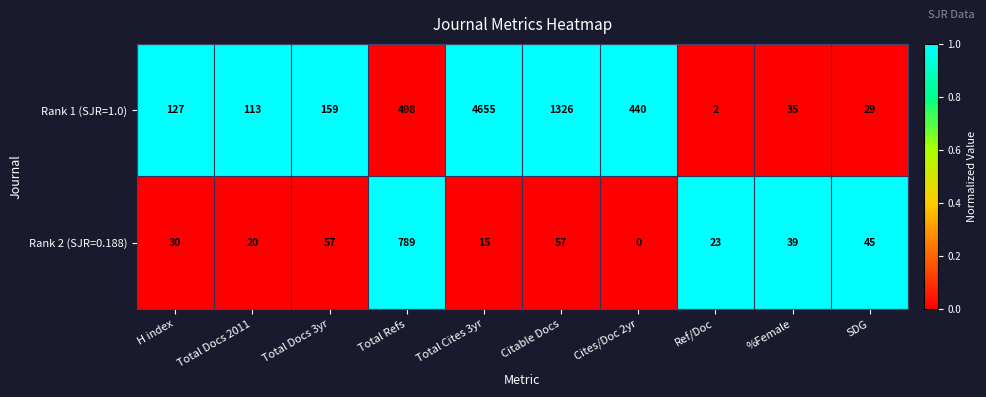

At which label does Rank 2 (SJR=0.188) first exceed 39?

Total Docs 3yr